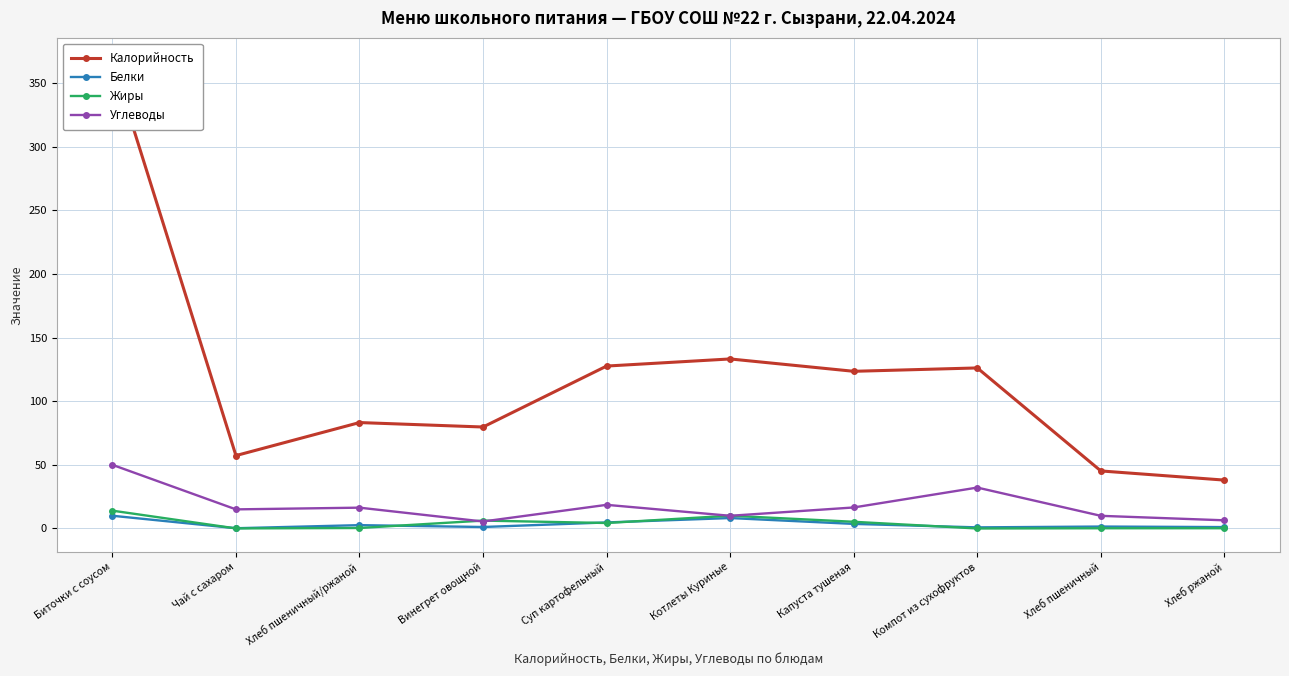

Where does the Калорийность series first go above 123?

Биточки с соусом